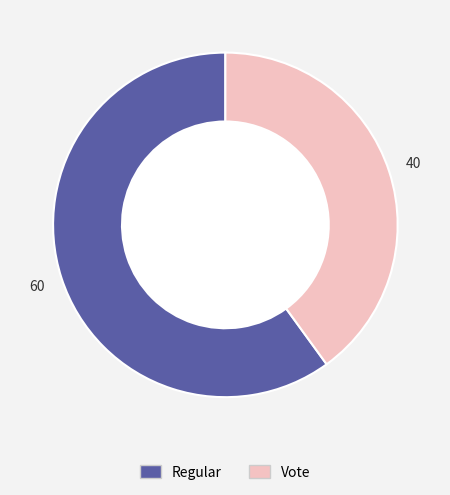

Rank the categories by value from highest to lowest.

Regular, Vote